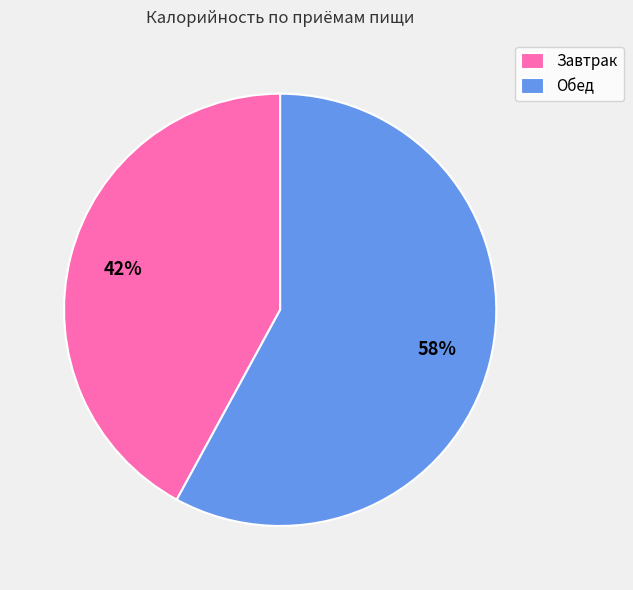

Does Обед represent more than half of the total?

Yes